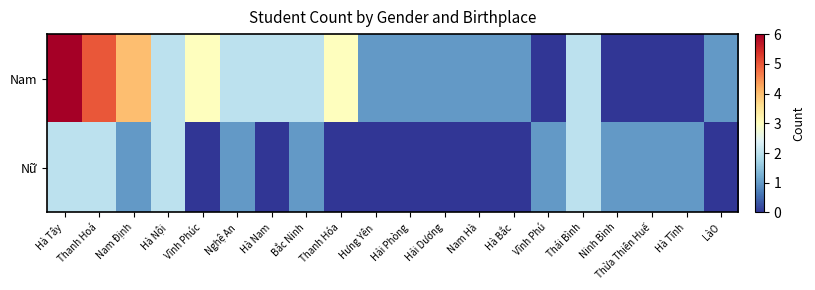

At which category does the chart reach its minimum across all series?

Vĩnh Phú